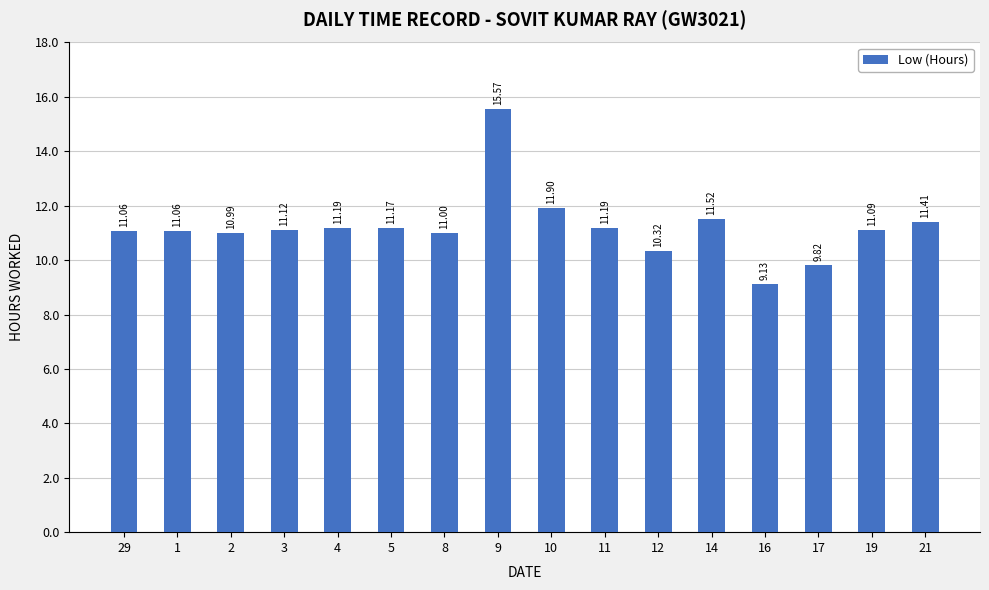

The value at 9 is 20.7. True or false?

False